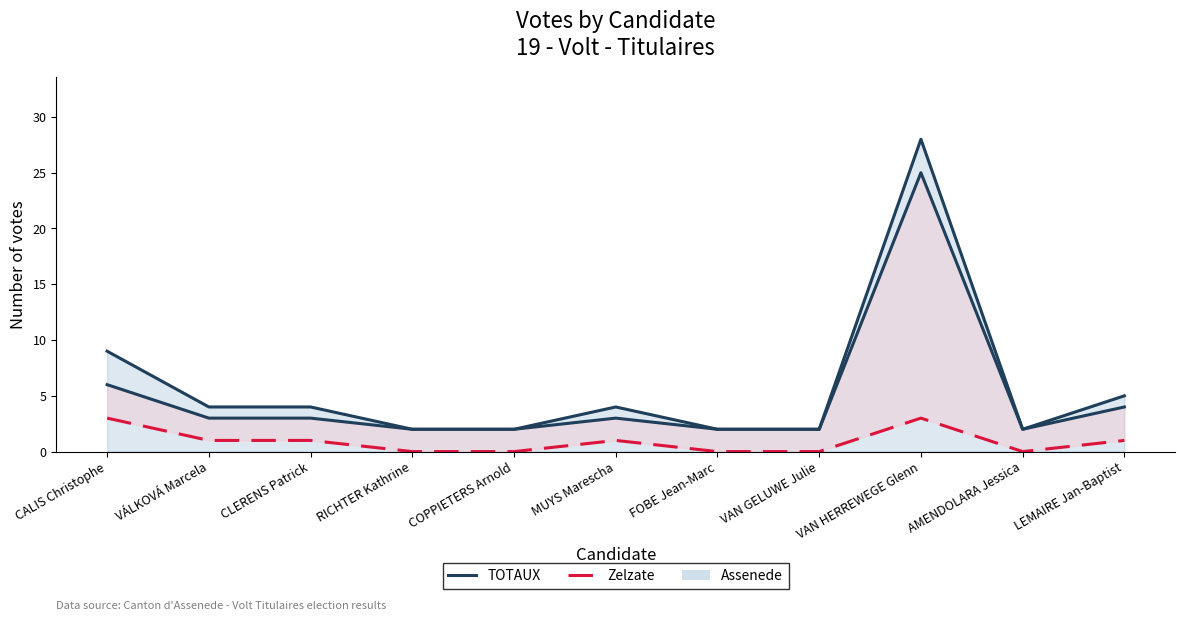

What is the label of the 8th point from the right?

RICHTER Kathrine